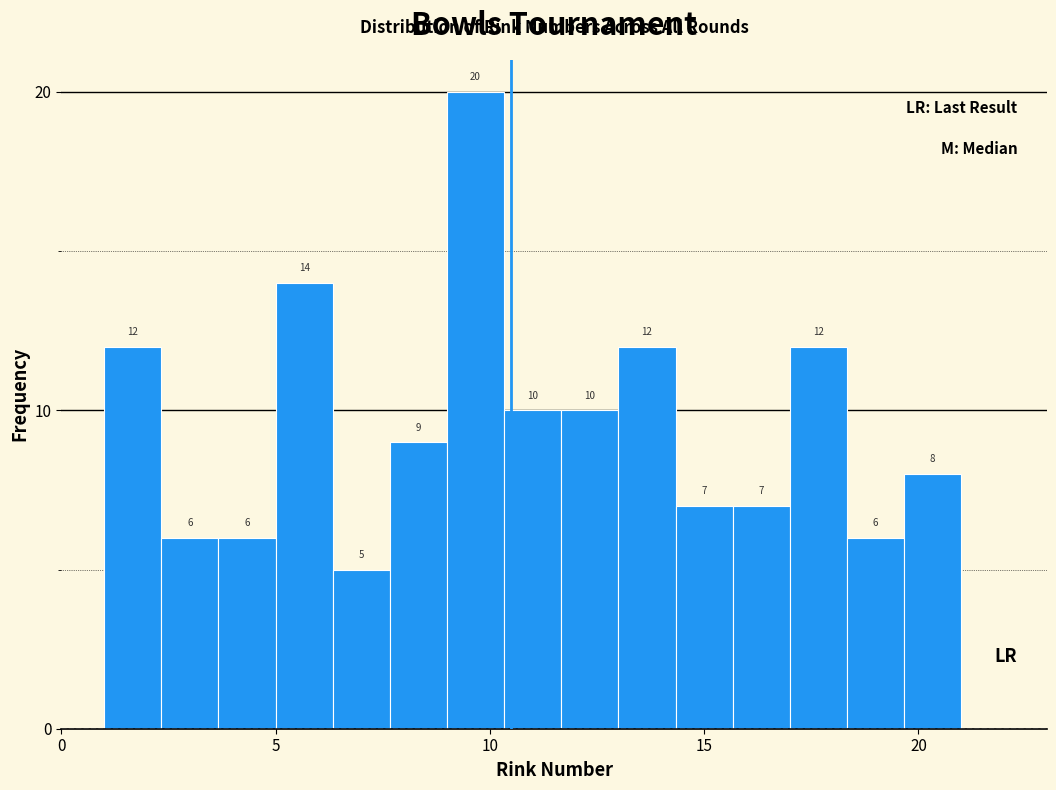

Around what value on the x-axis is the tallest bar? Give the approximate position of its centre, as read against the axis.

9.5